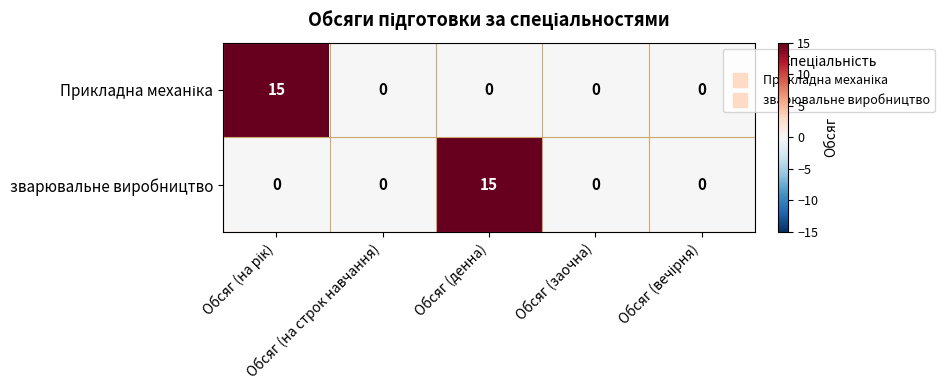

What is the difference between the maximum and minimum values in the зварювальне виробництво series?

15